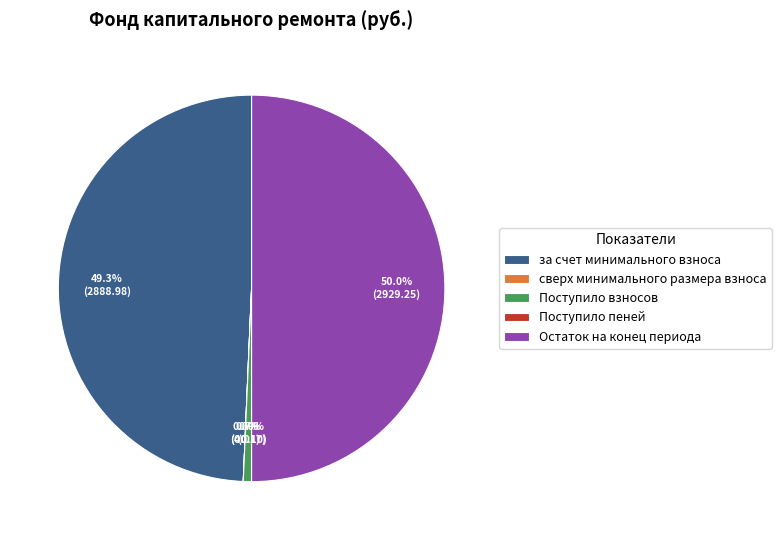

Which category has the biggest portion of the pie?

Остаток на конец периода